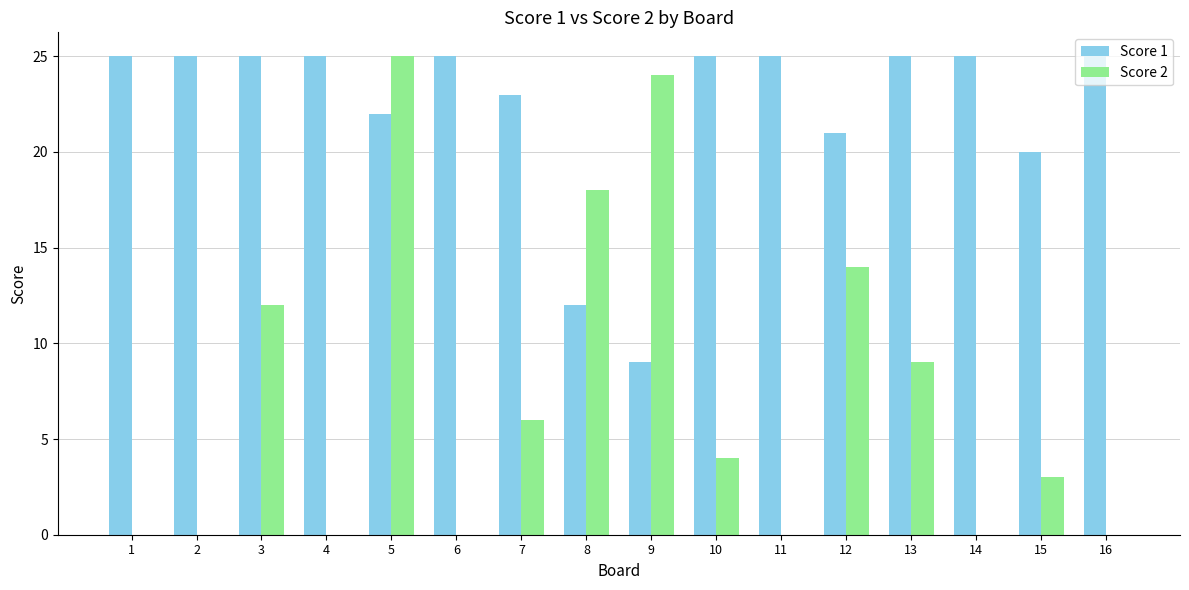

What is the sum of the Score 1 values at 11 and 10?

50